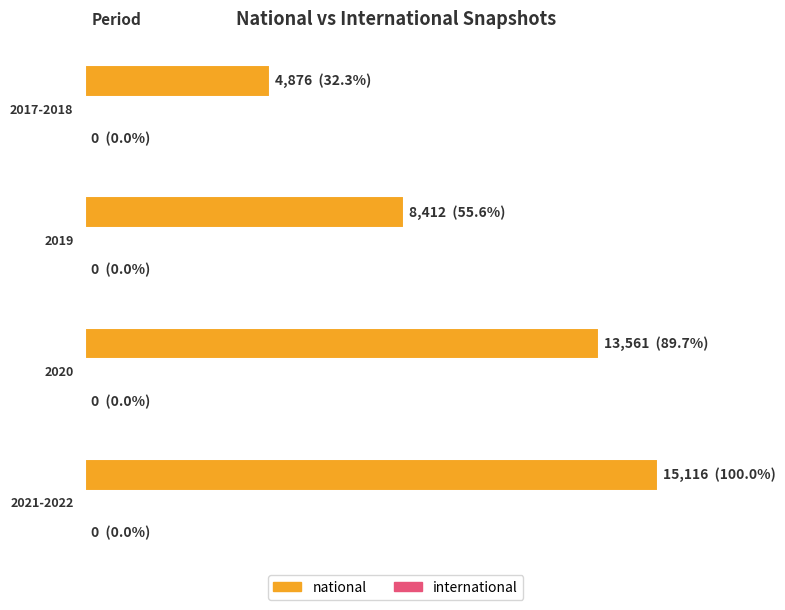

At 2021-01-01, list the series in order from smallest to largest.

international, national